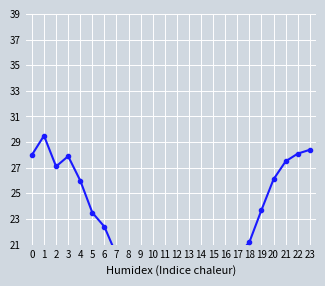

What is the maximum value shown in the chart?

29.5